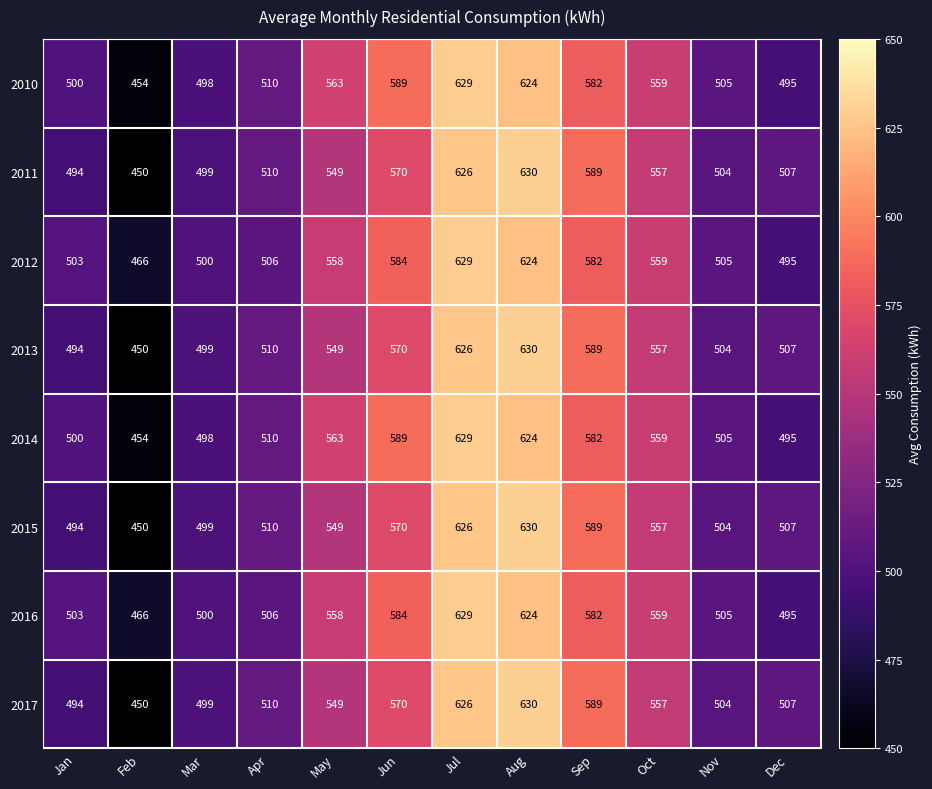

At which label does 2016 reach its peak?

Jul